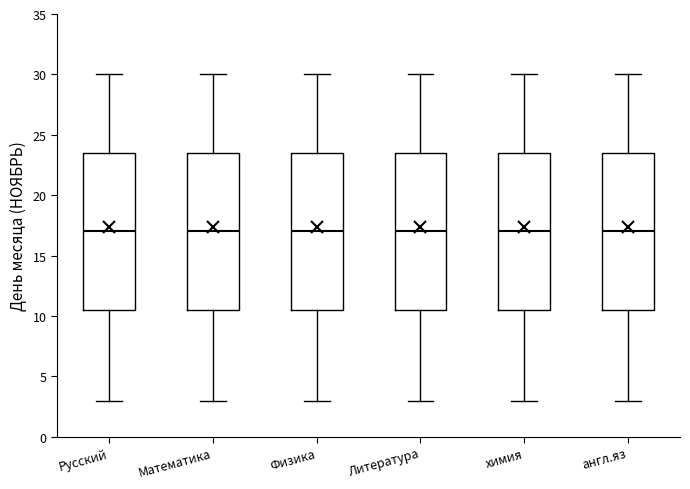

Reading left to right, transcribe this box plot: for each box, give where its median line is, the range the box spans, and where its two whiskers end, as read against the y-axis. The values are not printed on the chart, so give them approximately, as read against the axis.

Русский: median 17.0, box 10.5 to 23.5, whiskers 3.0 to 30.0
Математика: median 17.0, box 10.5 to 23.5, whiskers 3.0 to 30.0
Физика: median 17.0, box 10.5 to 23.5, whiskers 3.0 to 30.0
Литература: median 17.0, box 10.5 to 23.5, whiskers 3.0 to 30.0
химия: median 17.0, box 10.5 to 23.5, whiskers 3.0 to 30.0
англ.яз: median 17.0, box 10.5 to 23.5, whiskers 3.0 to 30.0